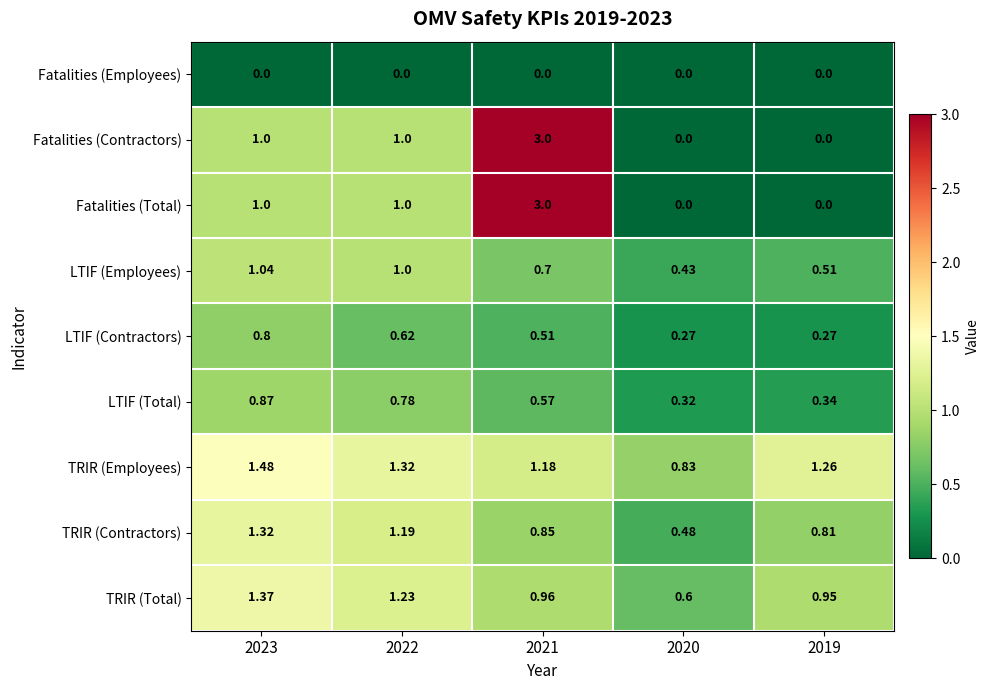

Is the value of TRIR (Contractors) at 2022 greater than the value of Fatalities (Total) at 2023?

Yes